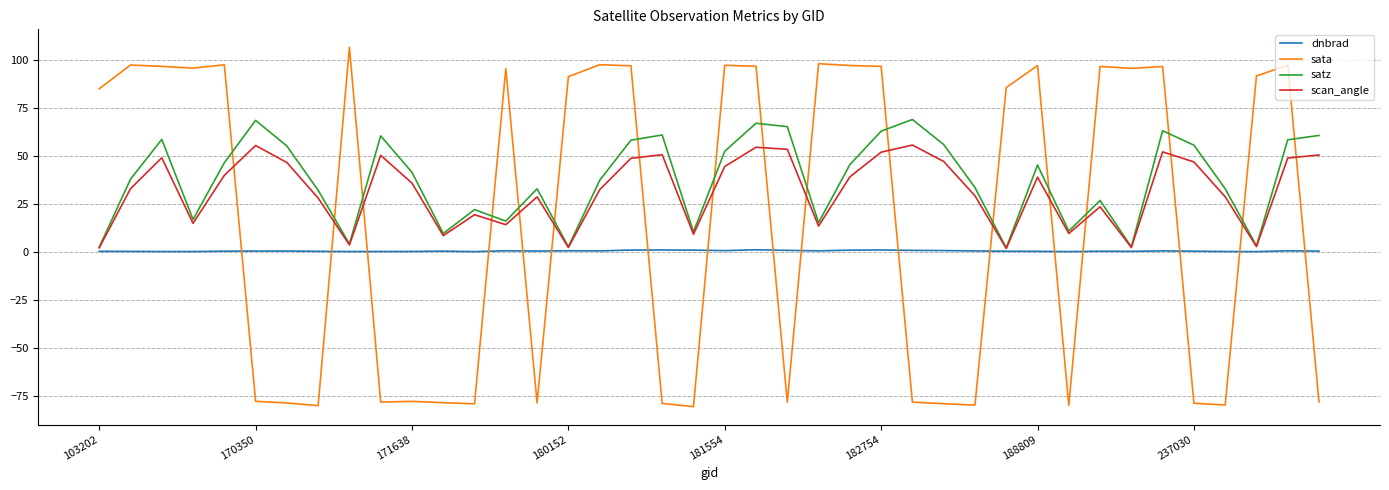

What are all the series names shown in the legend?

dnbrad, sata, satz, scan_angle